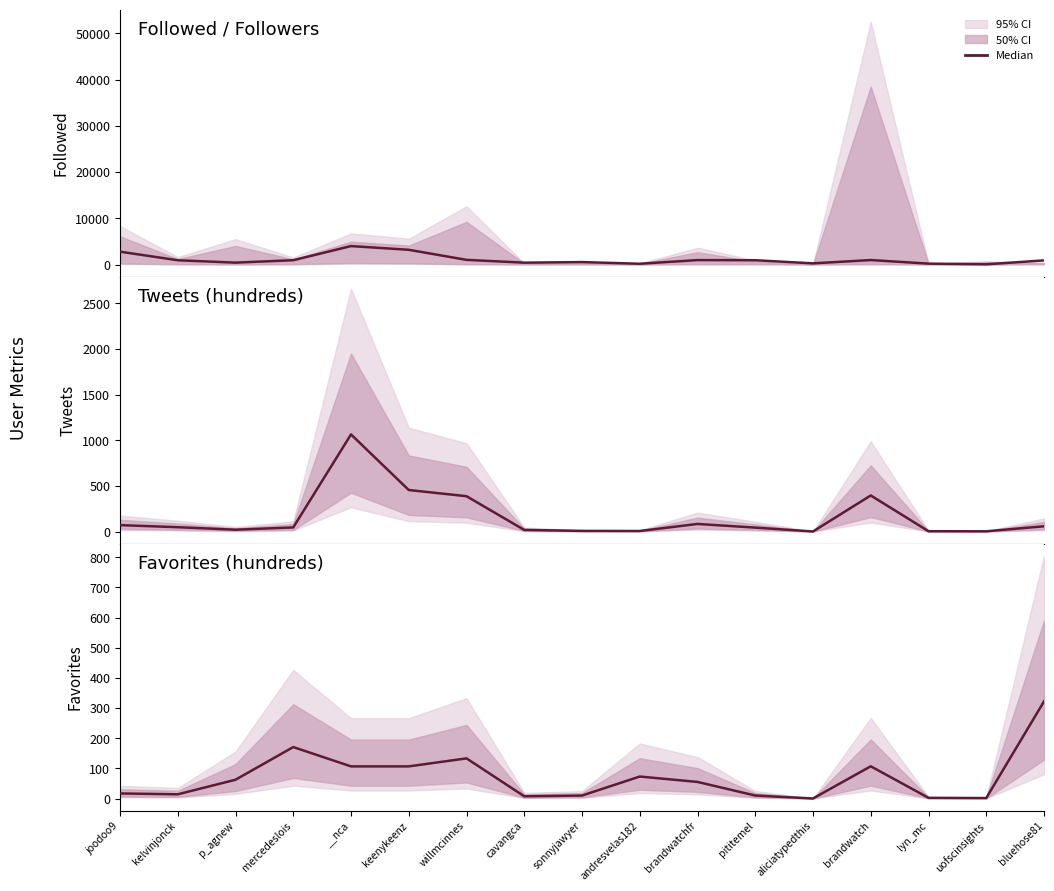

Reading left to right, transcribe all the data shown in this chart.

Followed / Followers: 2782.0	926.0	407.0	937.0	3990.0	3189.0	1010.0	404.0	532.0	169.0	959.0	930.0	252.0	968.0	194.0	48.0	894.0
Tweets (hundreds): 69.9	47.2	19.8	44.7	1063.2	454.3	386.6	17.4	6.7	5.5	82.8	42.7	0.3	394.9	3.2	2.2	57.2
Favorites (hundreds): 16.8	13.9	62.2	170.6	106.5	106.5	133.1	7.4	9.8	72.9	55.0	9.9	0.1	106.8	2.2	1.5	321.9